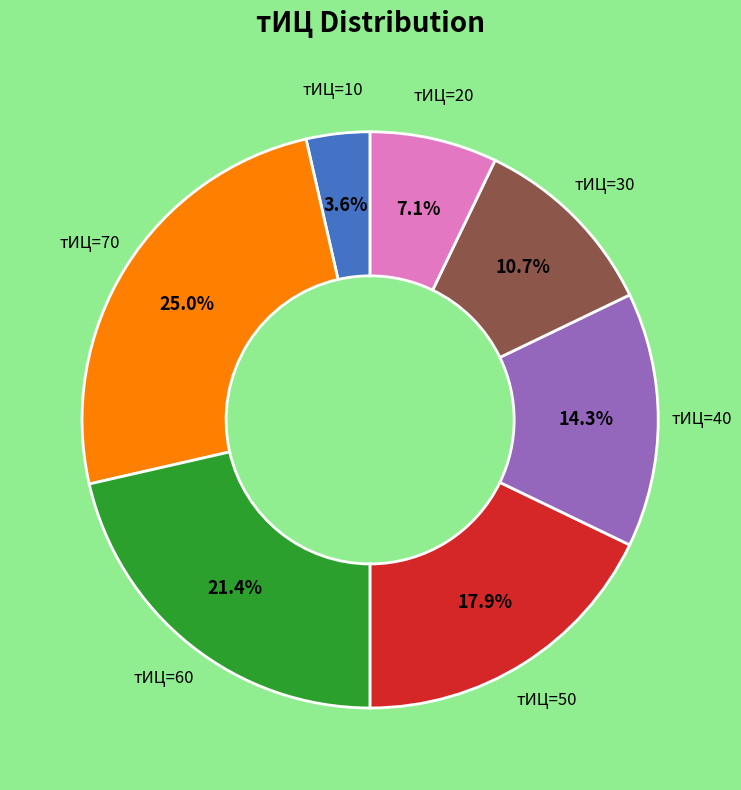

Is the sum of тИЦ=10 and тИЦ=60 greater than half?

No